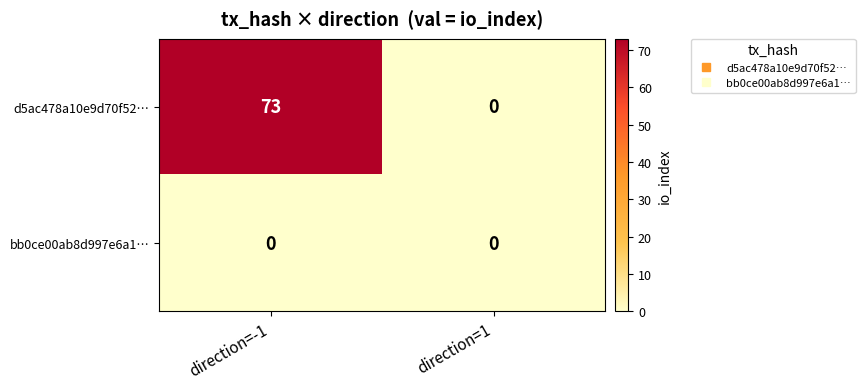

Rank the series by their average value, from highest to lowest.

d5ac478a10e9d70f52…, bb0ce00ab8d997e6a1…